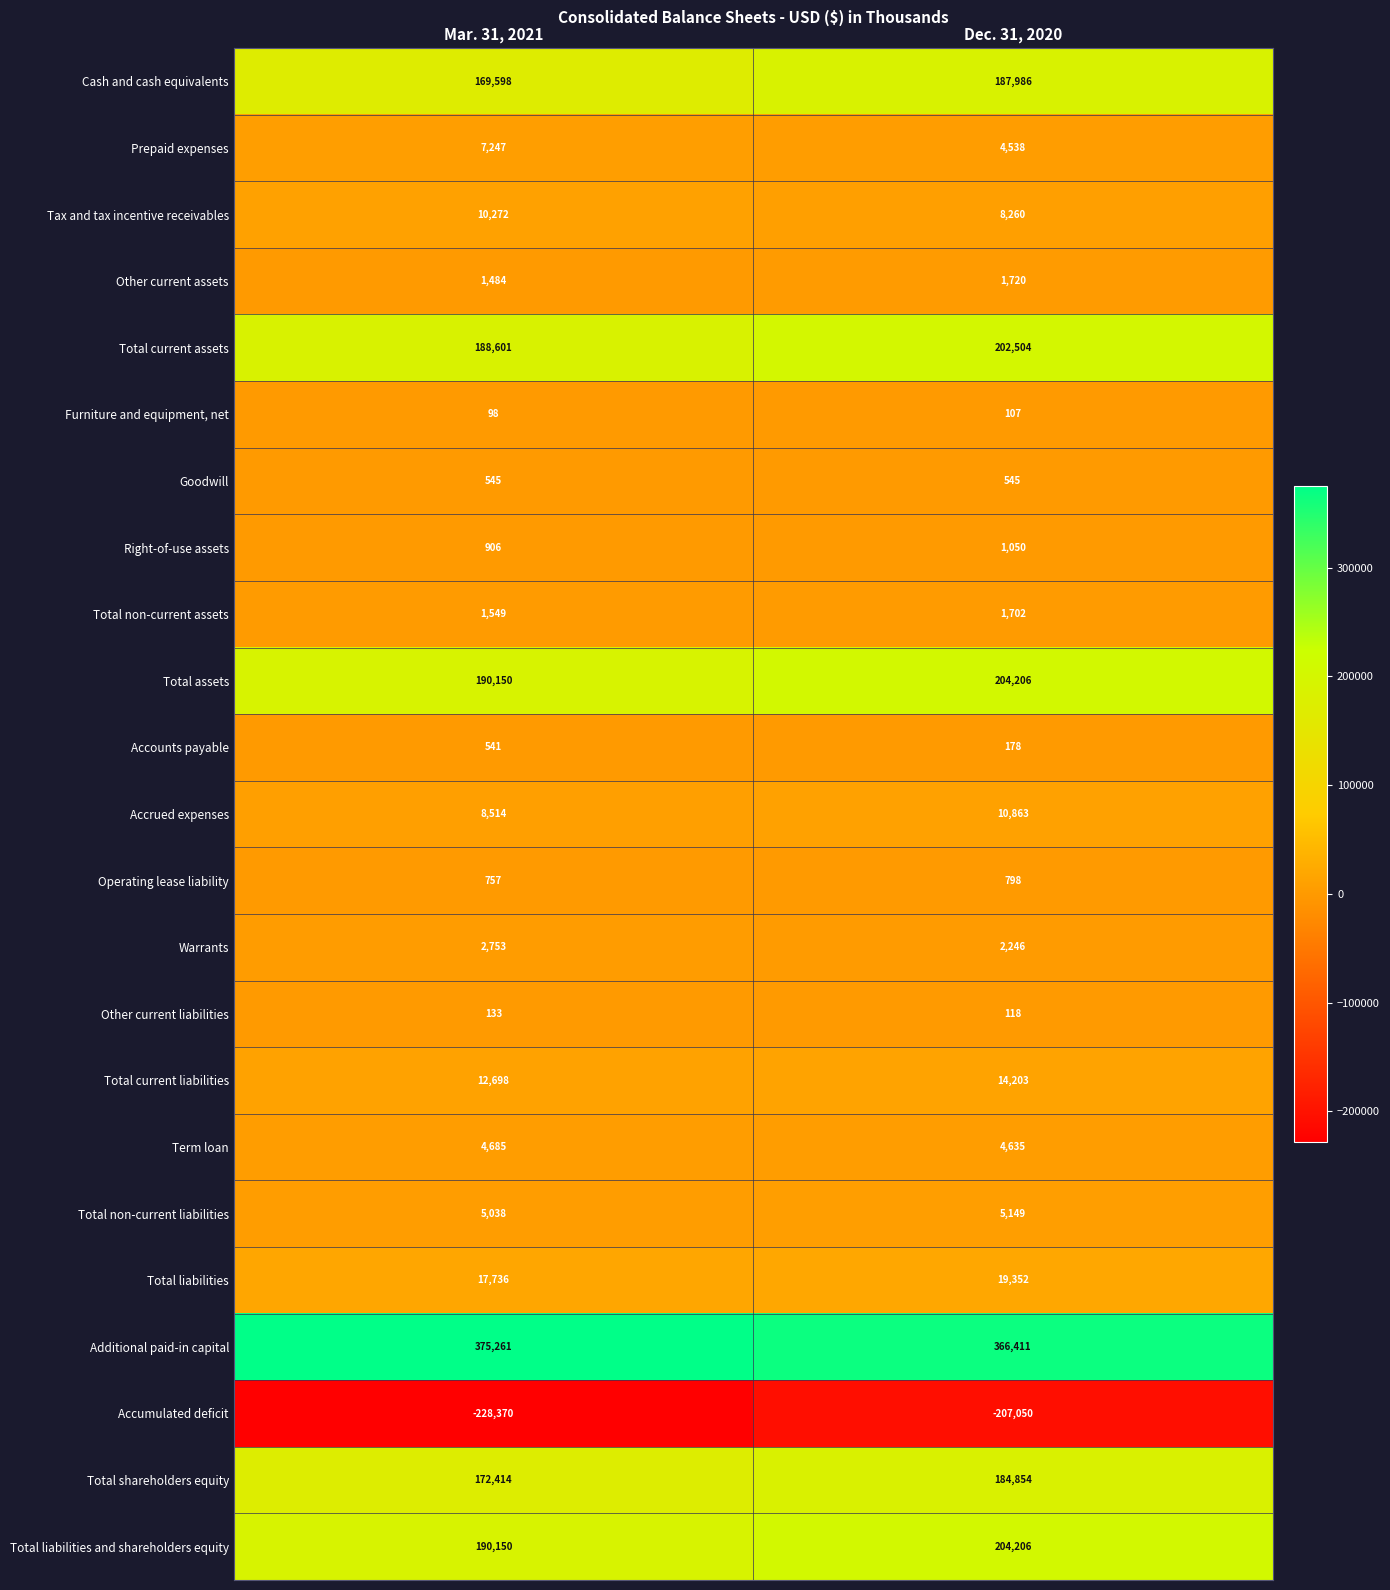

What is the approximate value of Warrants at Mar. 31, 2021?

2753